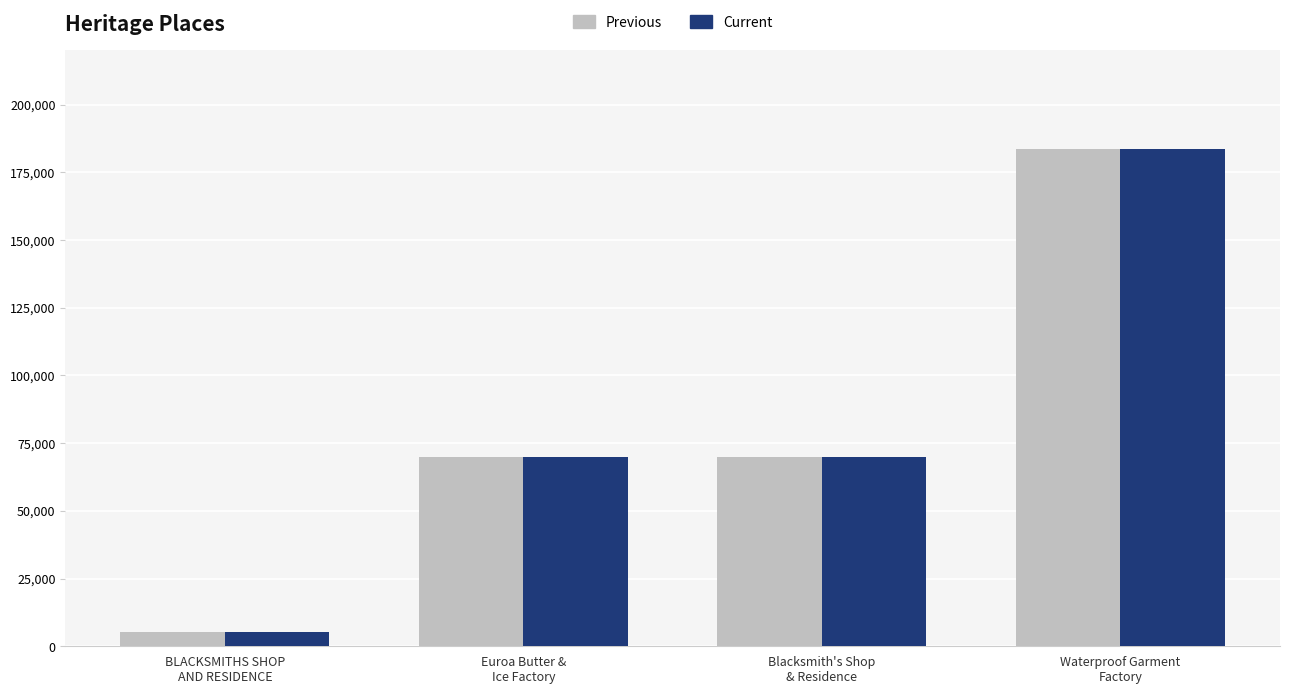

At how many categories does at least one series exceed 58878?

3